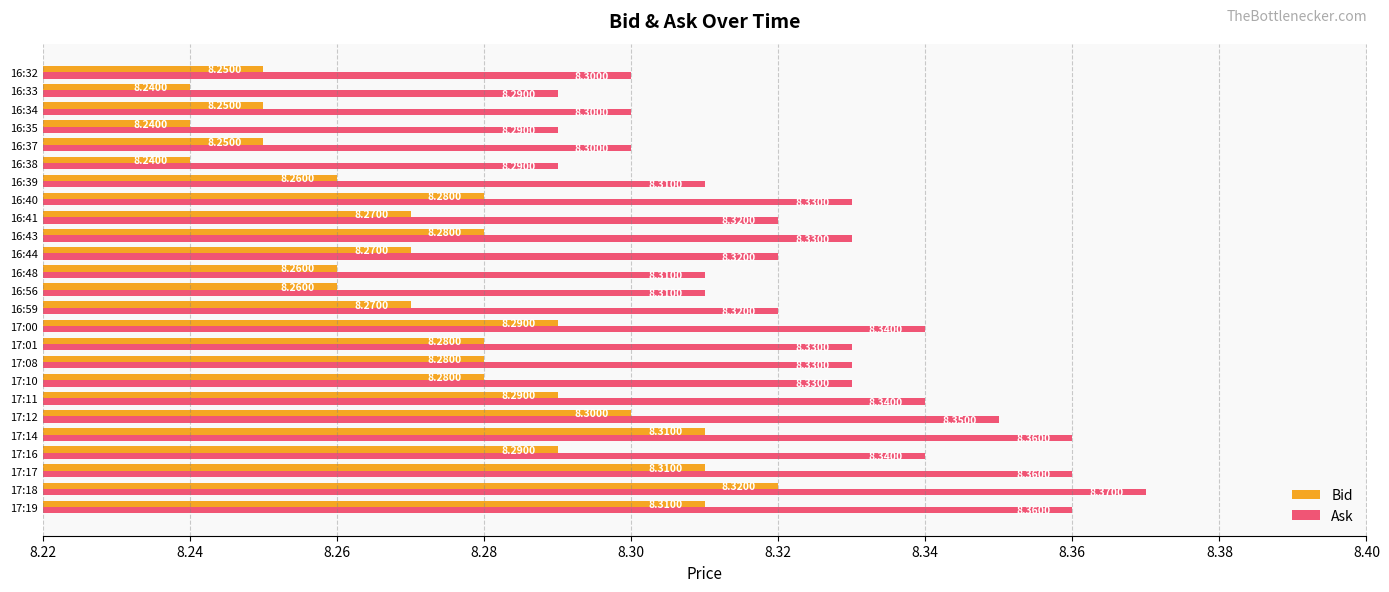

Rank the series by their average value, from lowest to highest.

Bid, Ask